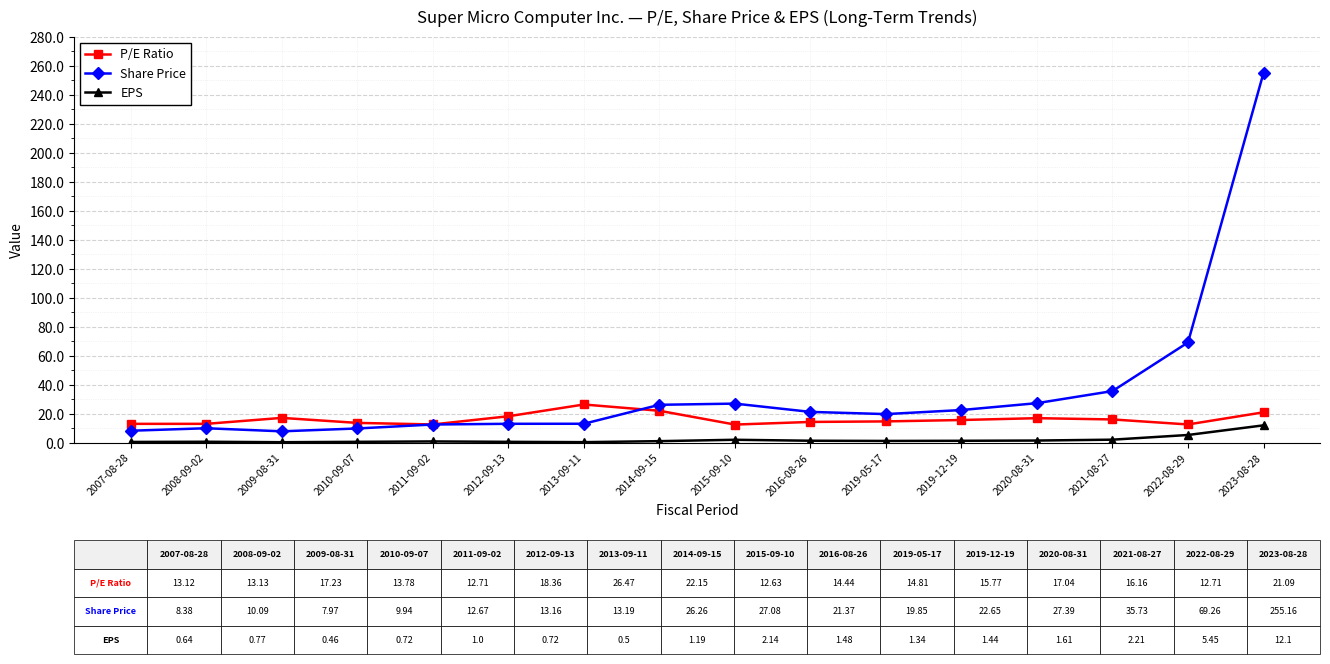

What is the difference between the highest and lowest values at 2019-12-19?

21.2